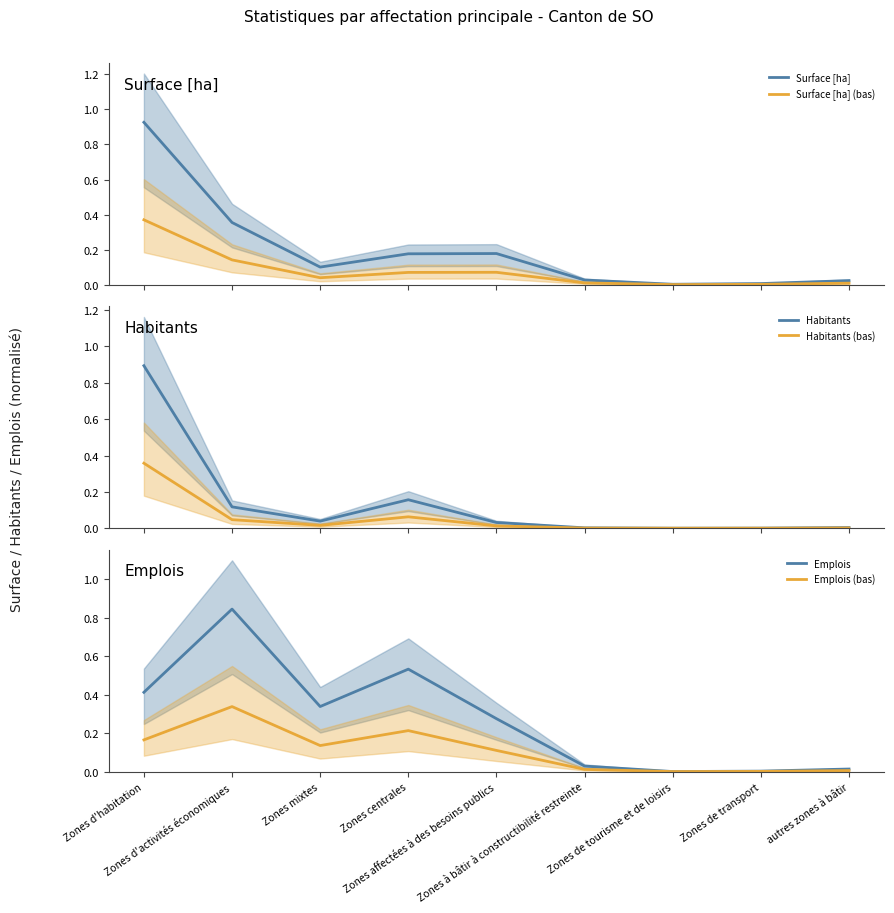

What is the difference between the maximum and second lowest values in the Habitants (bas) series?

0.4